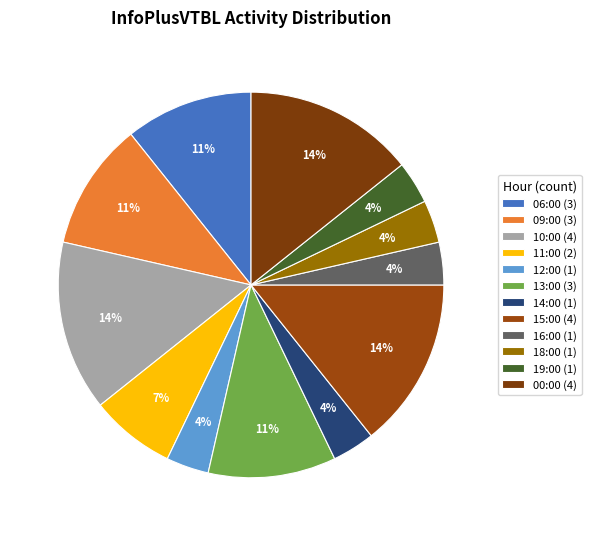

What is the ratio of the value at 00:00 to the value at 09:00?

1.3